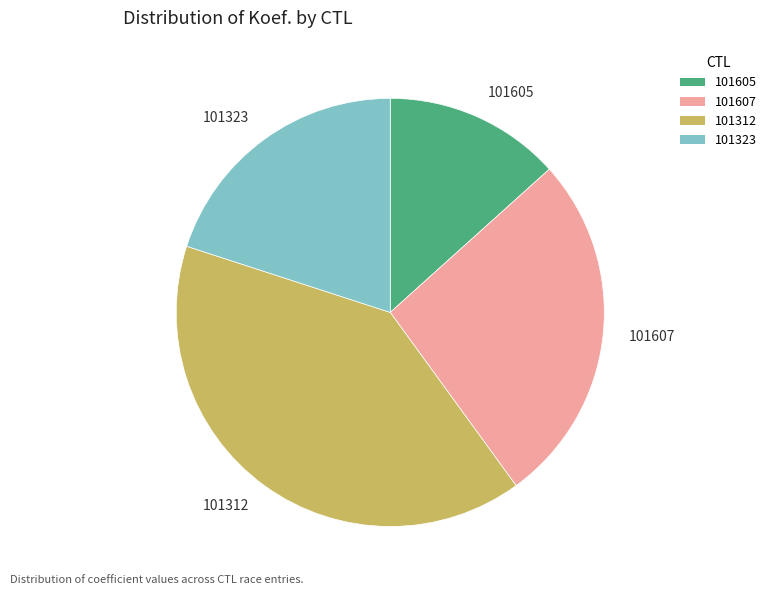

Is 101605 the majority of the pie?

No